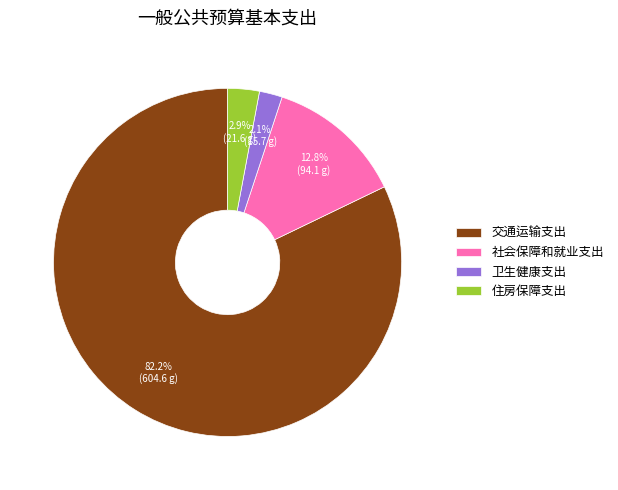

To the nearest percent, what is the difference between the largest and smallest slice percentages?

80%